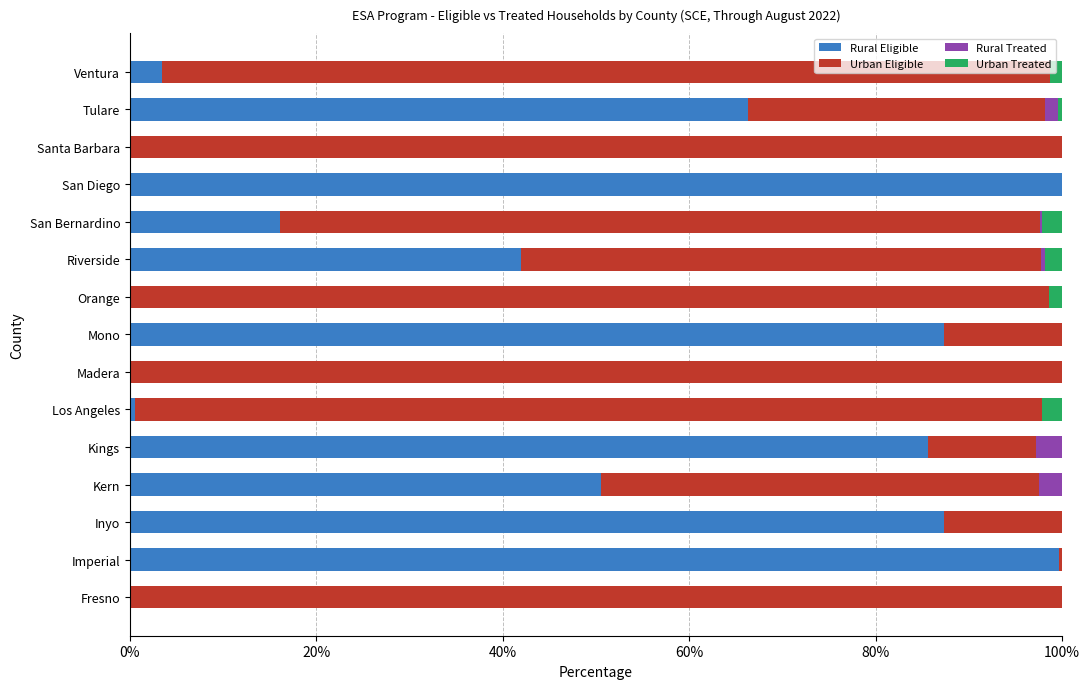

Is it true that Rural Eligible equals 153.6 at Kings?

False